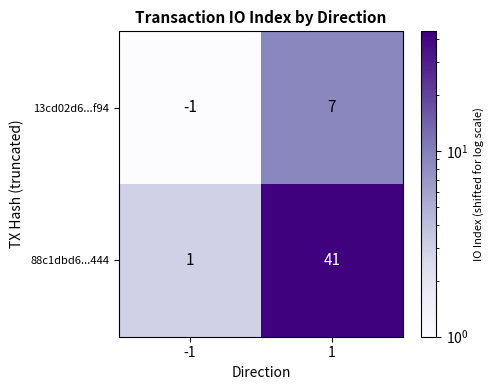

What is the difference between the maximum and minimum values in the 88c1dbd6...444 series?

40